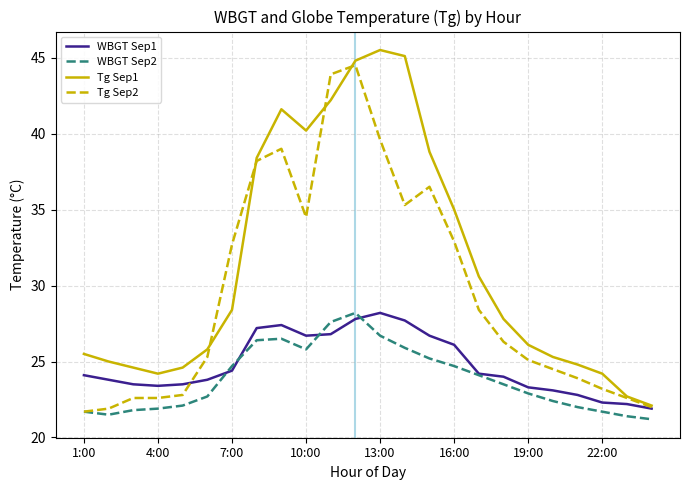

Does the chart display data point markers on the line(s)?

No